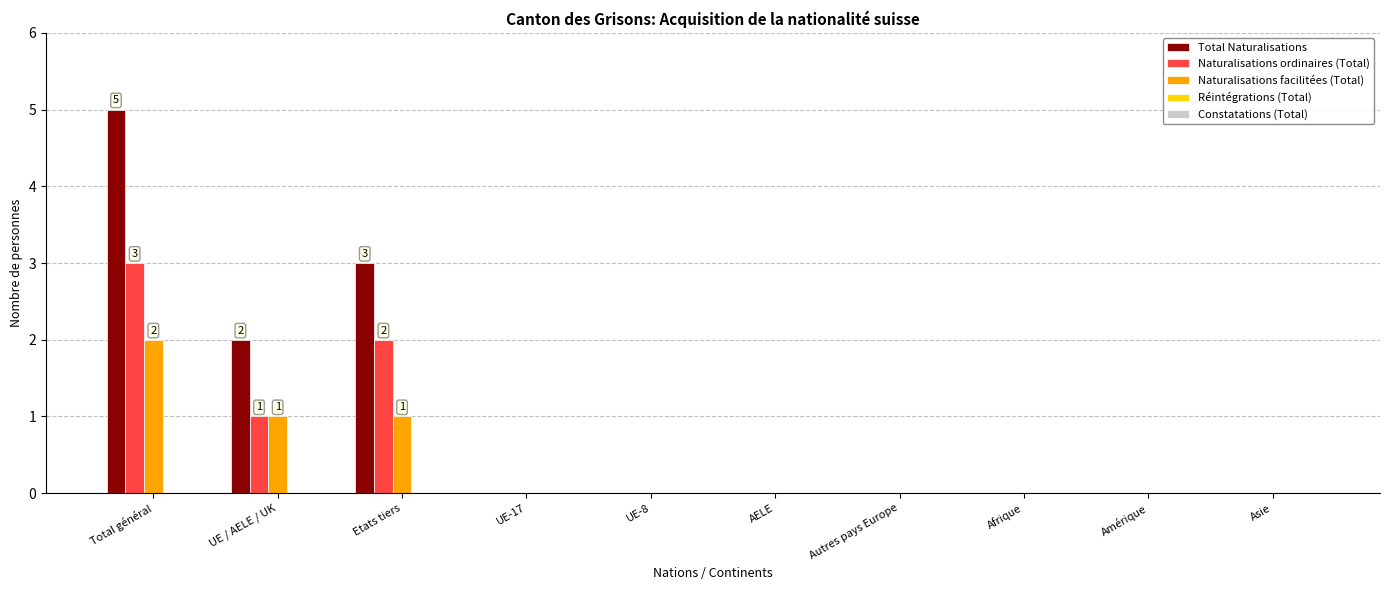

Which category has the highest value in the Naturalisations ordinaires (Total) series?

Total général